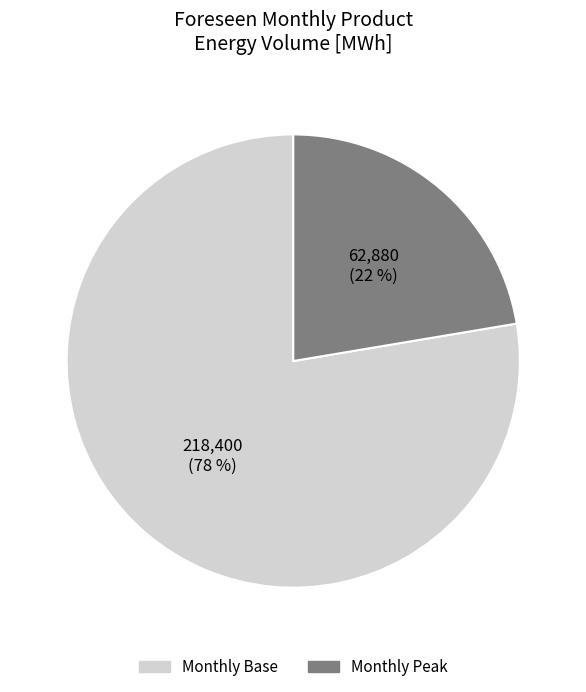

Rank the categories by value from highest to lowest.

Monthly Base, Monthly Peak